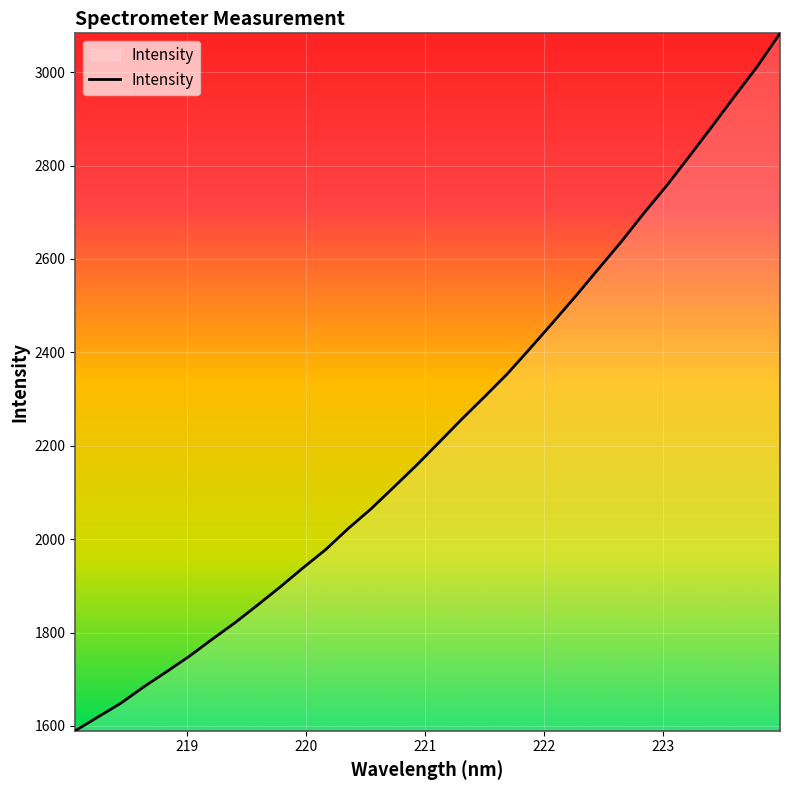

What is the difference between the maximum and minimum values?

1493.4